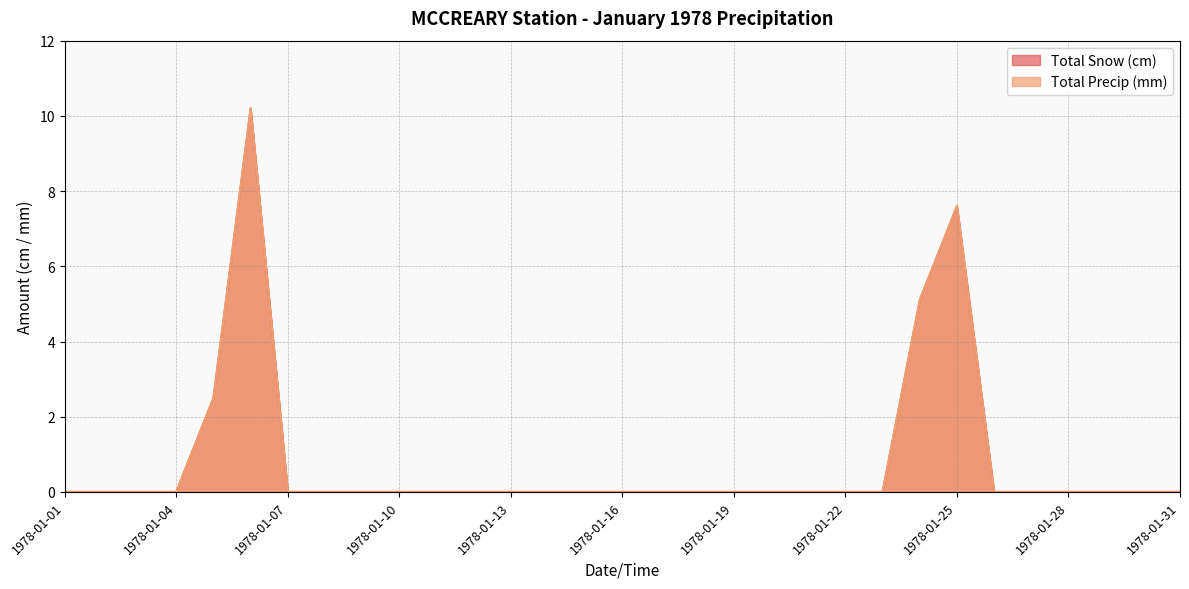

What is the difference between the Total Snow (cm) values at 1978-01-18 and 1978-01-05?

2.5